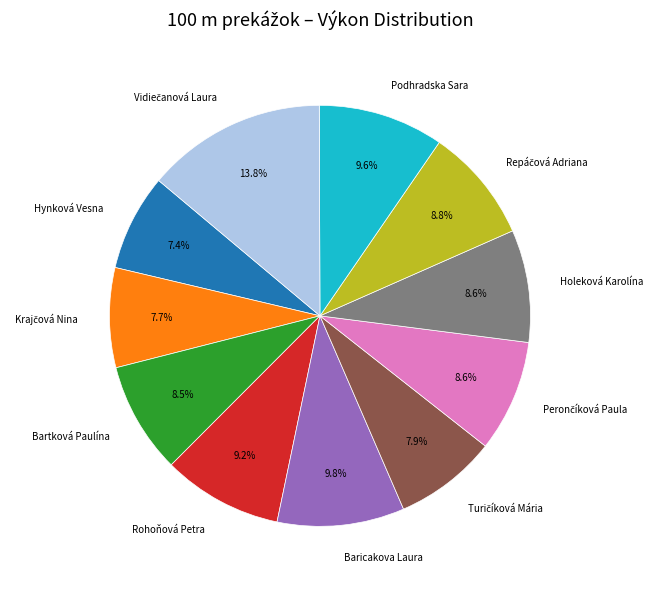

Does Podhradska Sara account for over 50% of the chart?

No